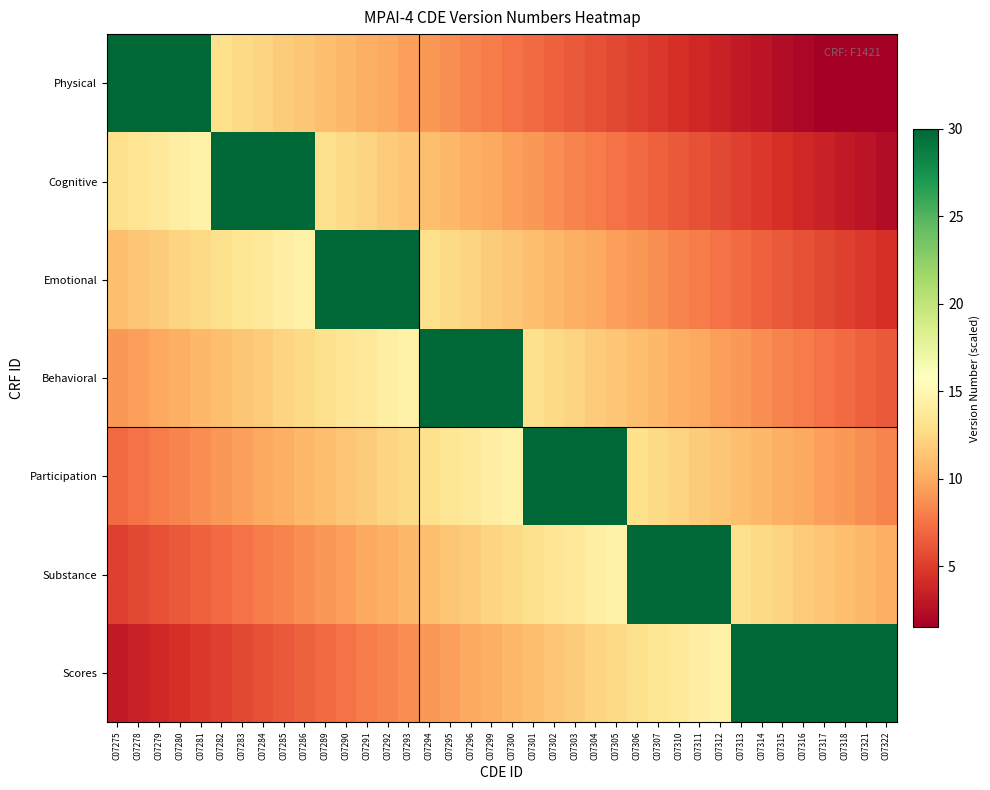

What is the total value across all series at C07290?

95.1